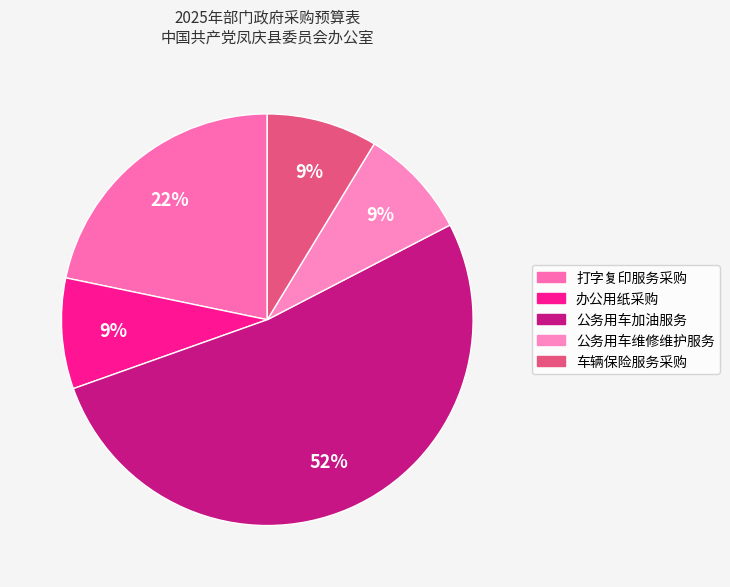

Does 公务用车加油服务 represent more than half of the total?

Yes